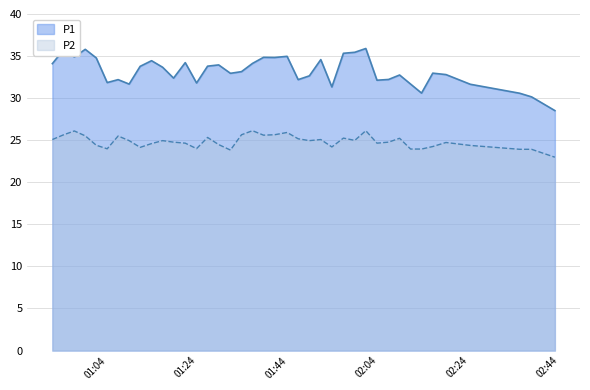

Between 2023-02-15T01:01:34 and 2023-02-15T02:42:55, which series saw the biggest shift?

P1